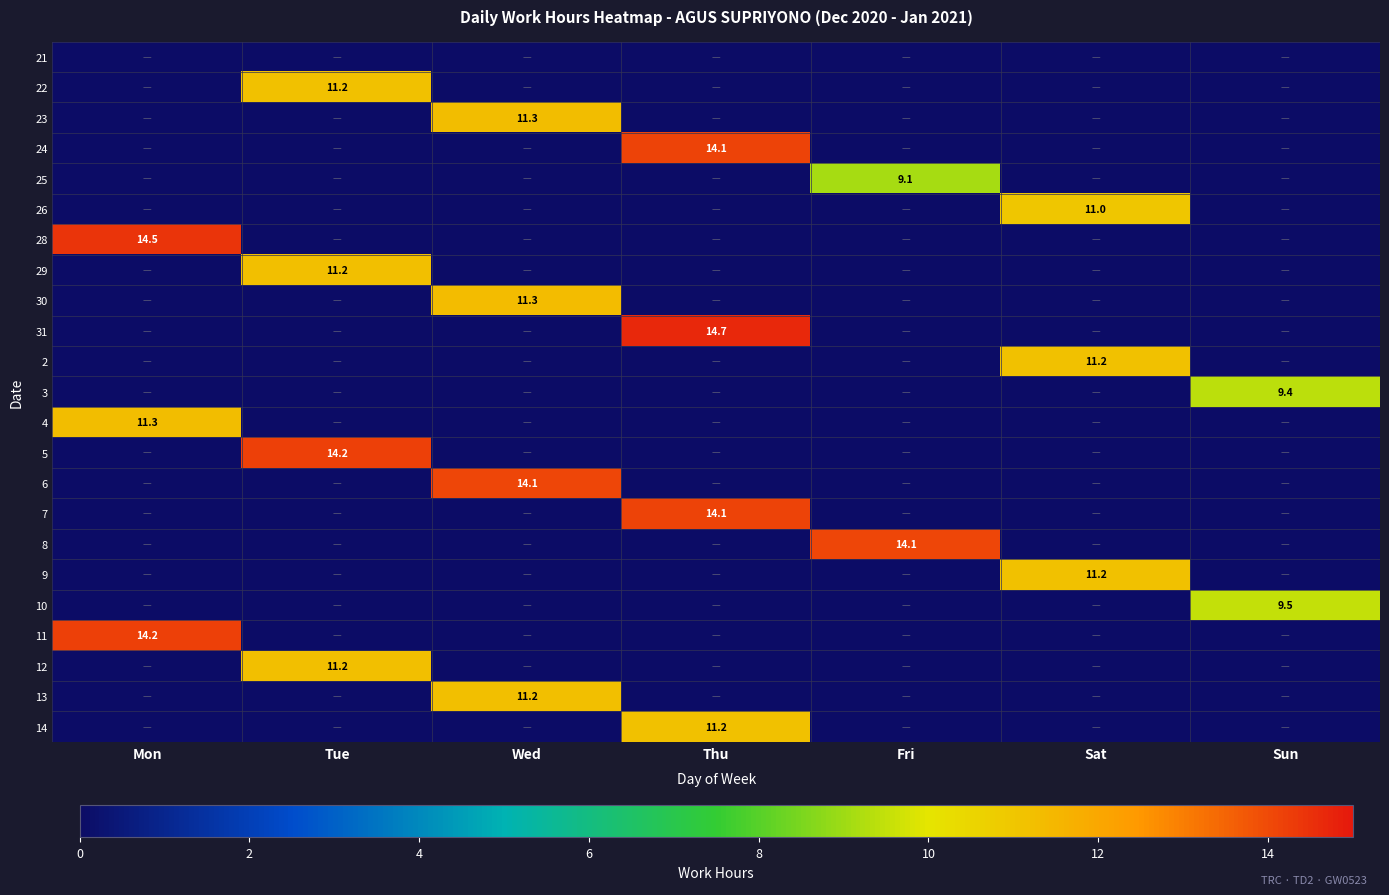

How many values in the 7 series exceed 0?

1